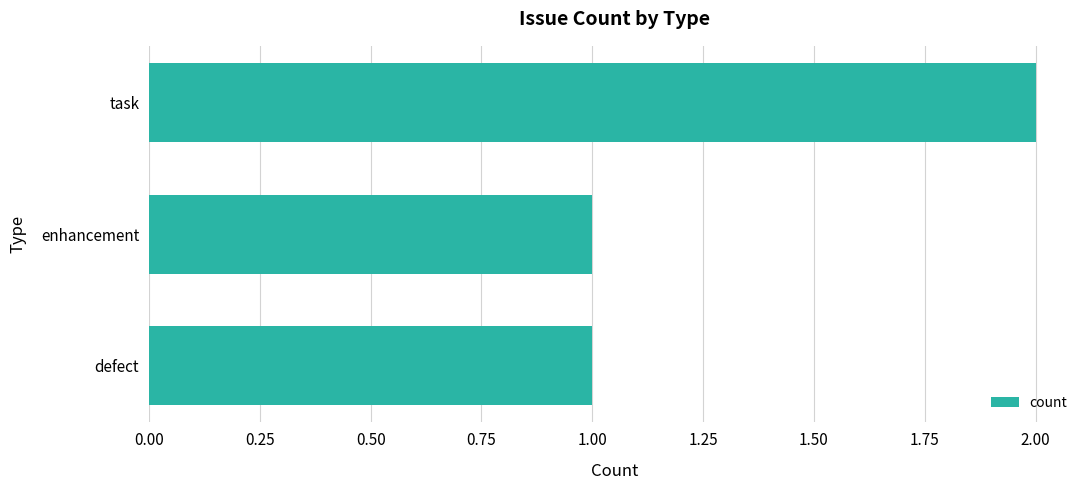

True or false: the data shows 1 at enhancement.

True